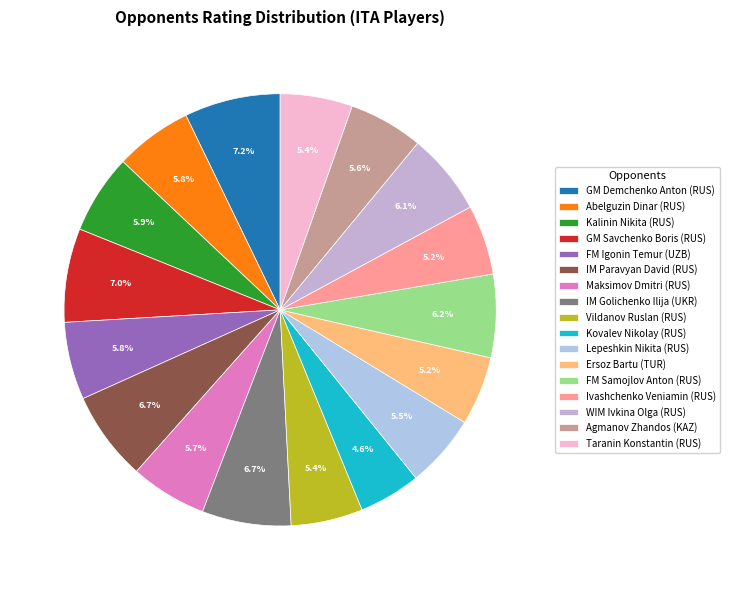

Between FM Igonin Temur (UZB) and Taranin Konstantin (RUS), which is larger?

FM Igonin Temur (UZB)